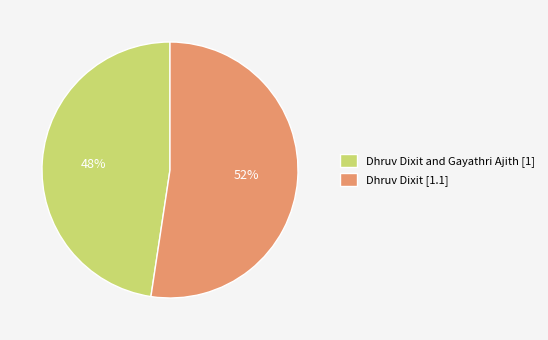

Does any single category account for the majority?

Yes